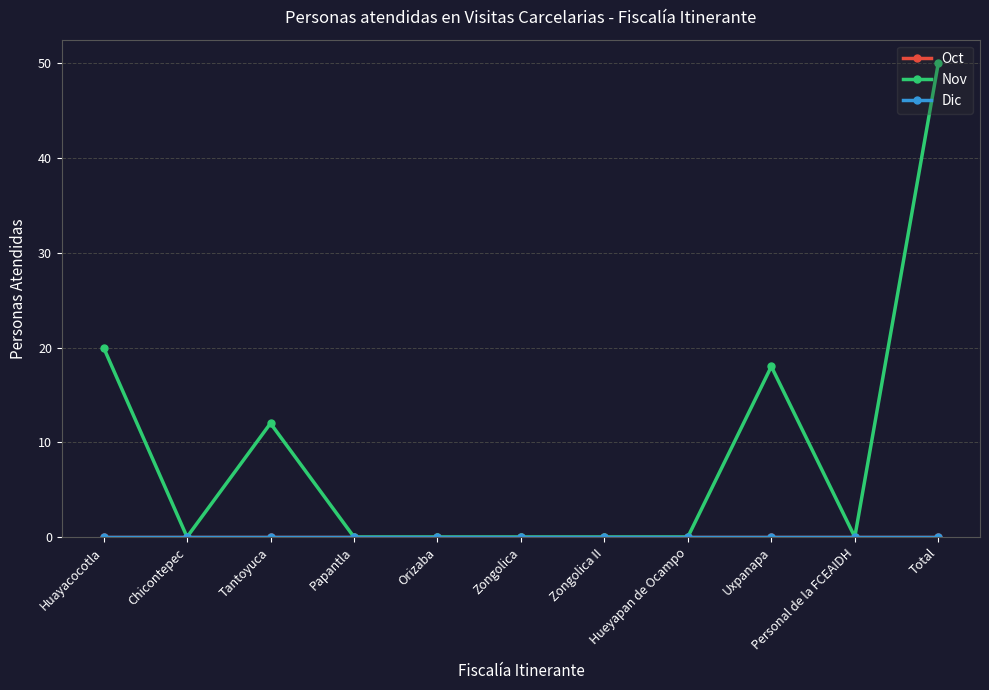

Does the chart have visible grid lines?

Yes